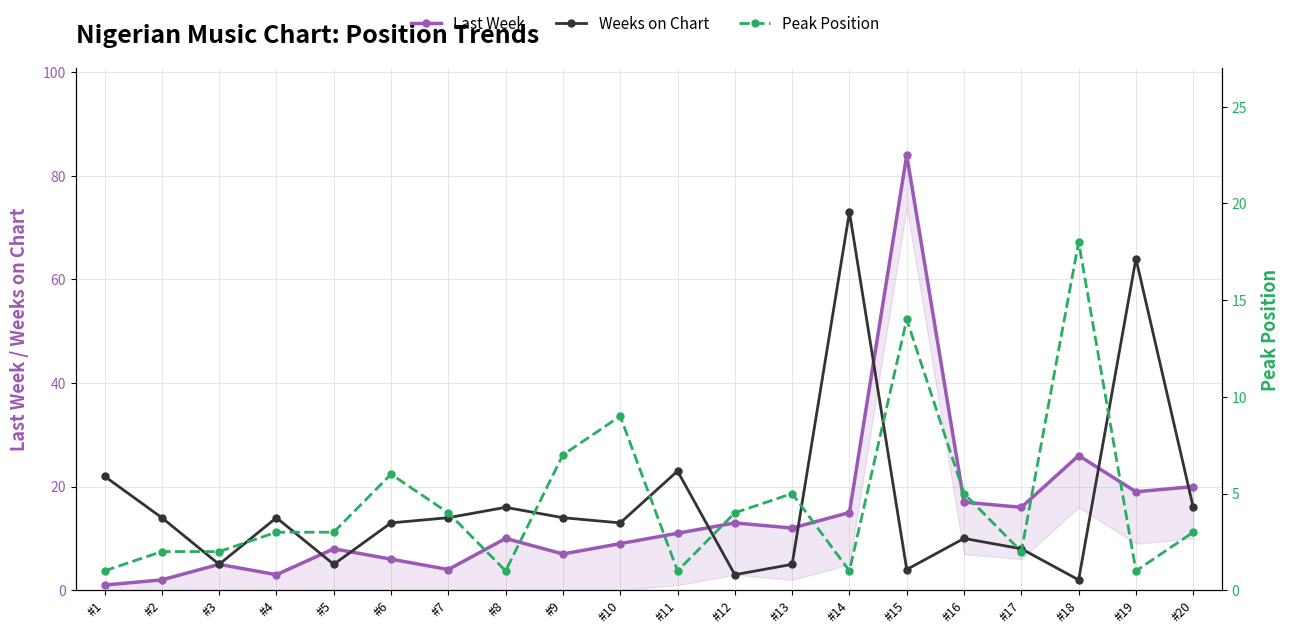

Between which two adjacent categories do Weeks on Chart and Peak Position first intersect?

#11 and #12